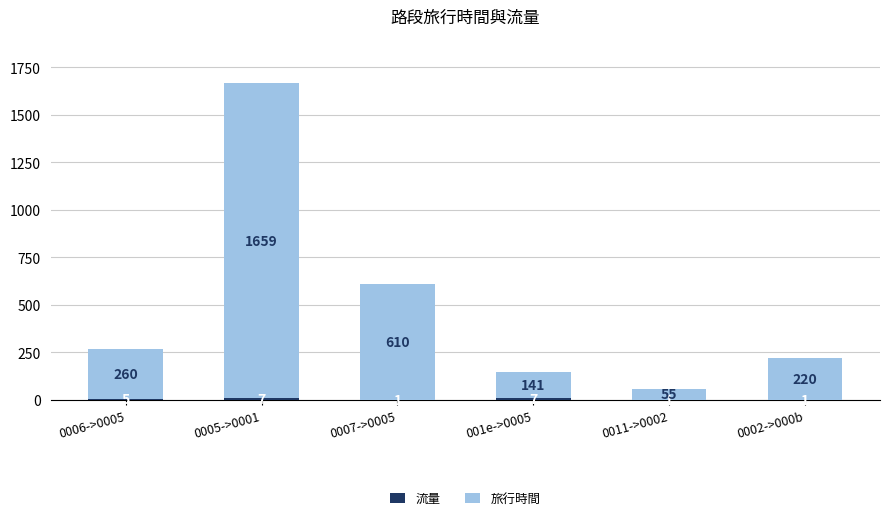

Does the chart contain stacked bars?

Yes